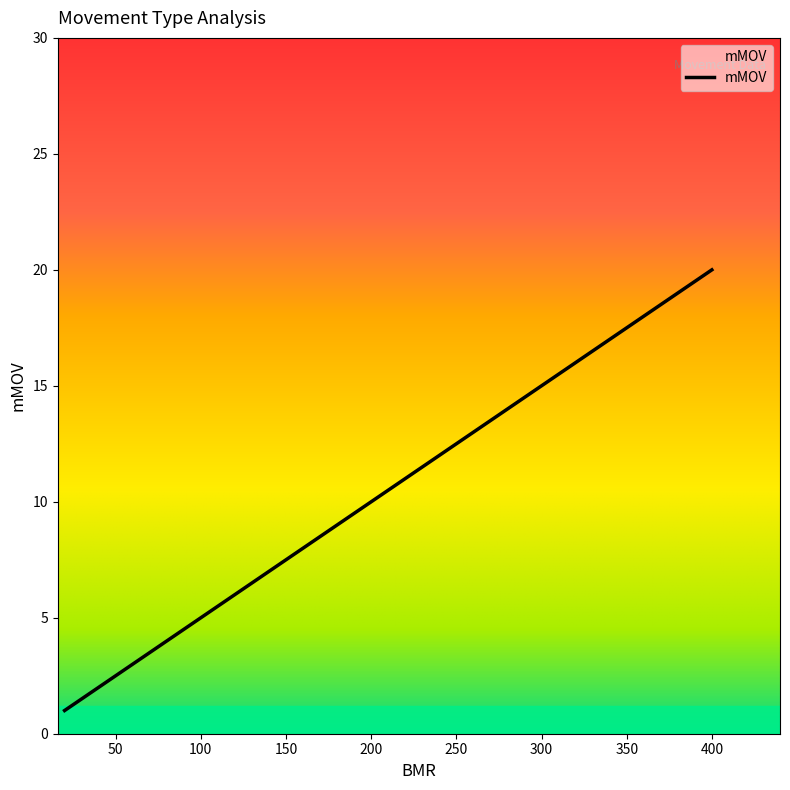

True or false: the data has more than 1 interior local peaks.

False